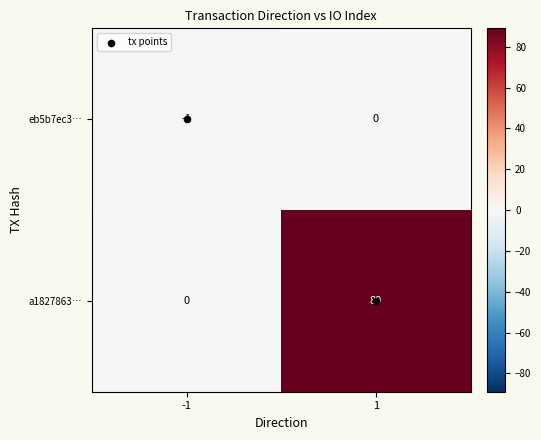

How many data points does each series have?

2